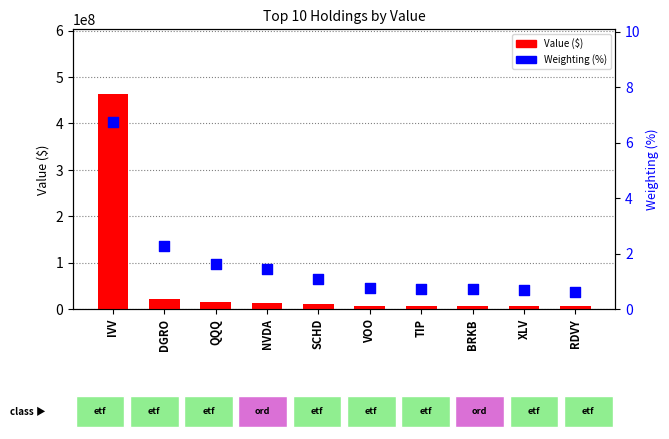

Is the value of Value ($) at IVV greater than the value of Weighting (%) at VOO?

Yes